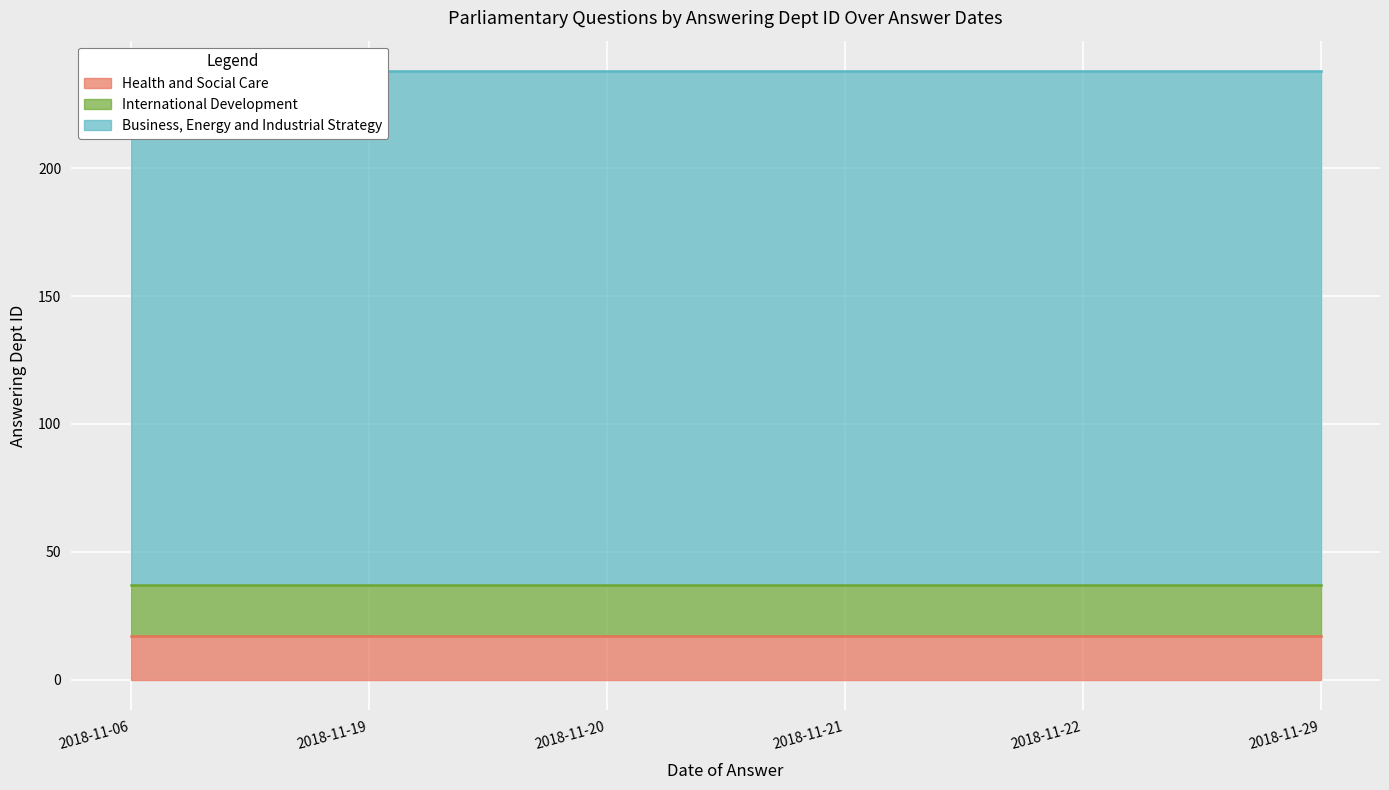

Is the value of Business, Energy and Industrial Strategy at 2018-11-06 greater than the value of Health and Social Care at 2018-11-19?

Yes